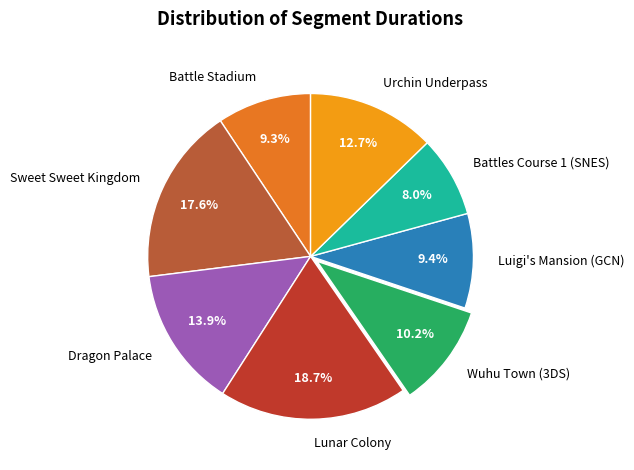

To the nearest percent, what percentage of the pie is Lunar Colony?

19%